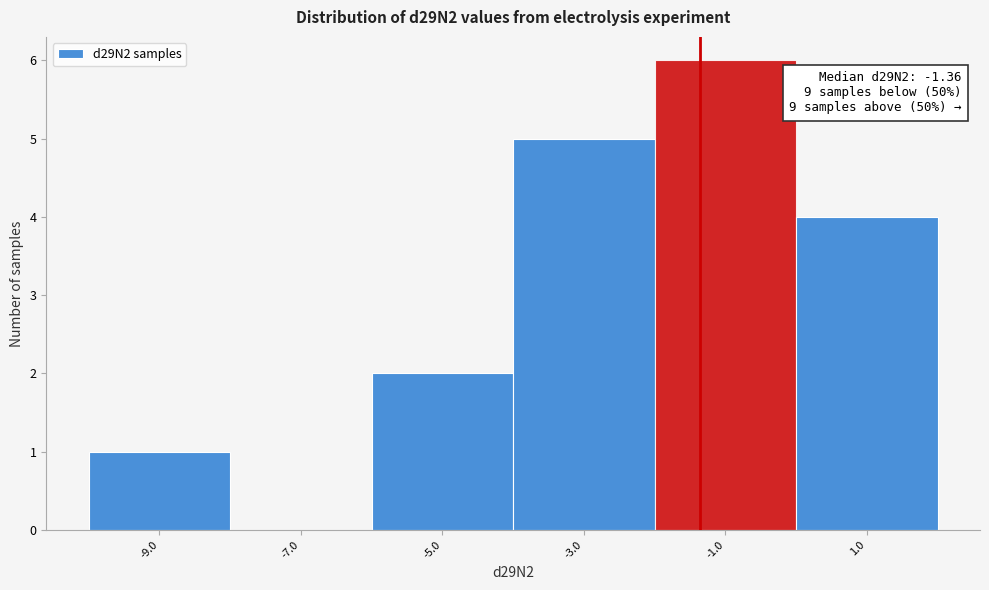

Which range on the x-axis has the tallest bar?

-2 to 0